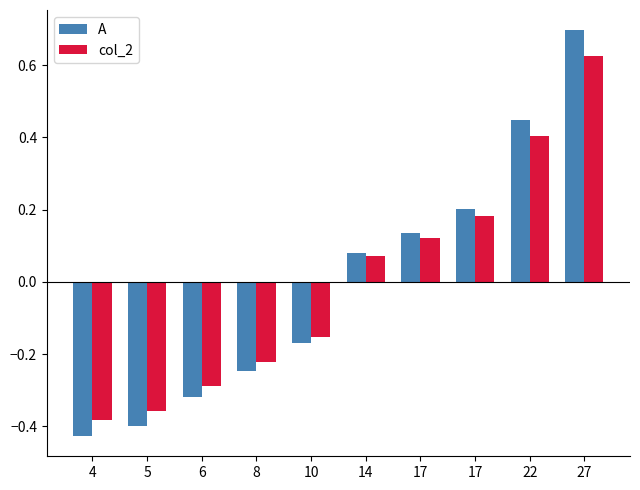

Reading right to left, extract all data points from this chart.

A: 0.7	0.4	0.2	0.1	0.1	-0.2	-0.2	-0.3	-0.4	-0.4
col_2: 0.6	0.4	0.2	0.1	0.1	-0.2	-0.2	-0.3	-0.4	-0.4